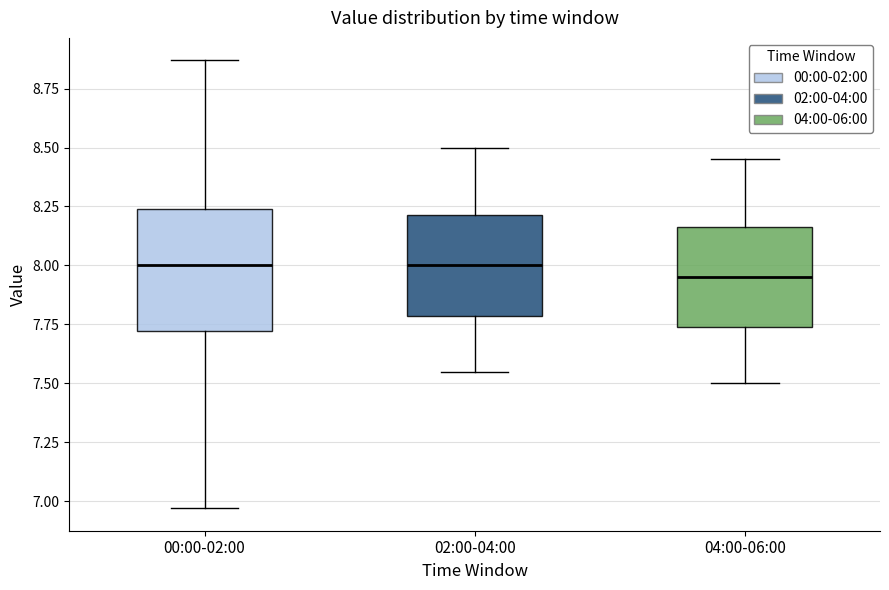

Where is the upper edge of the box for 02:00-04:00 on the y-axis? The values are not printed on the chart, so give them approximately, as read against the axis.

8.20